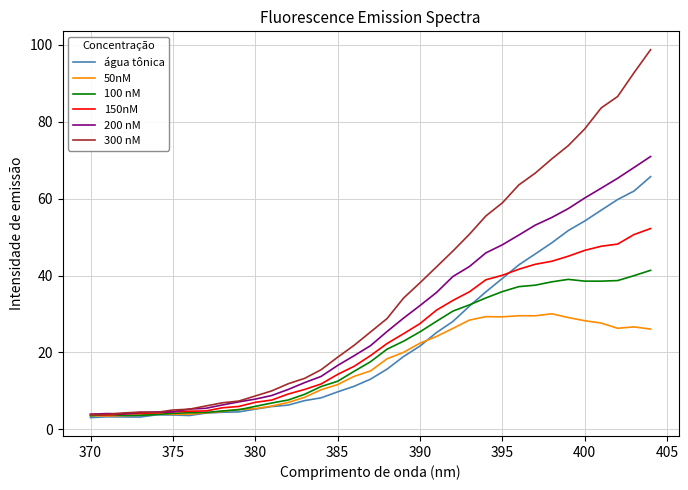

At how many categories does at least one series exceed 98?

1